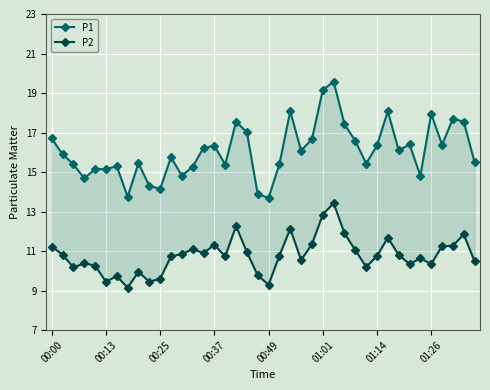

What is the sum of the P1 values at 01:14 and 28?

31.9